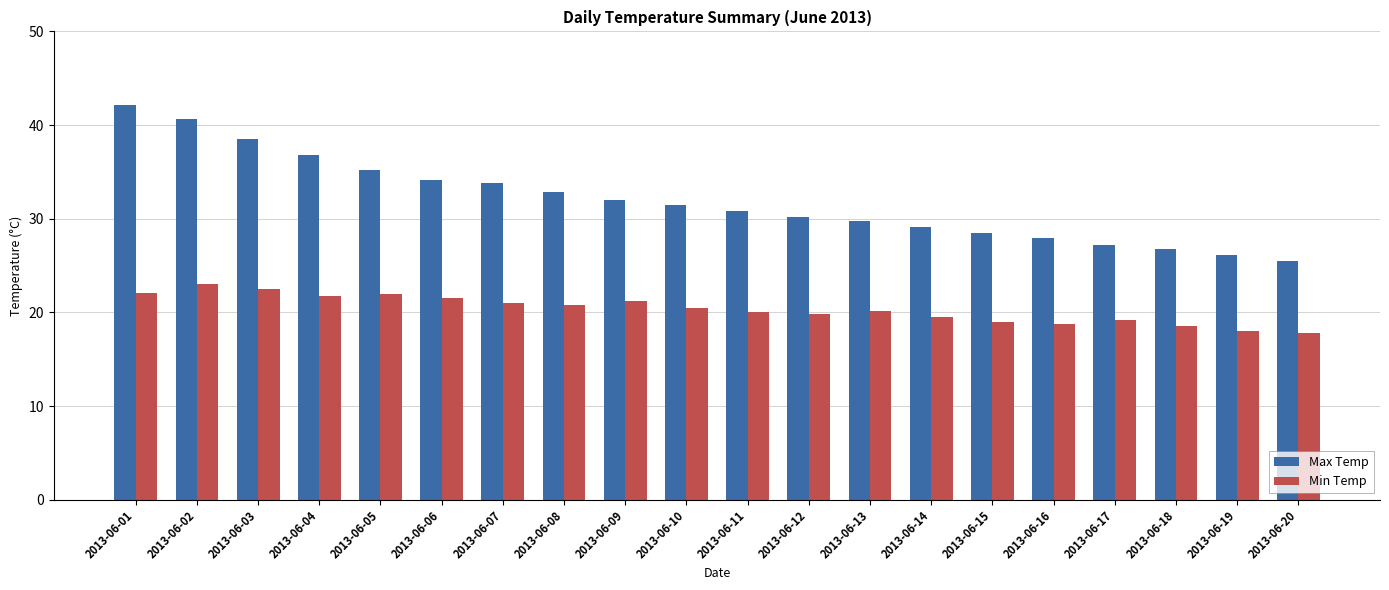

What is the greatest value displayed?

42.1